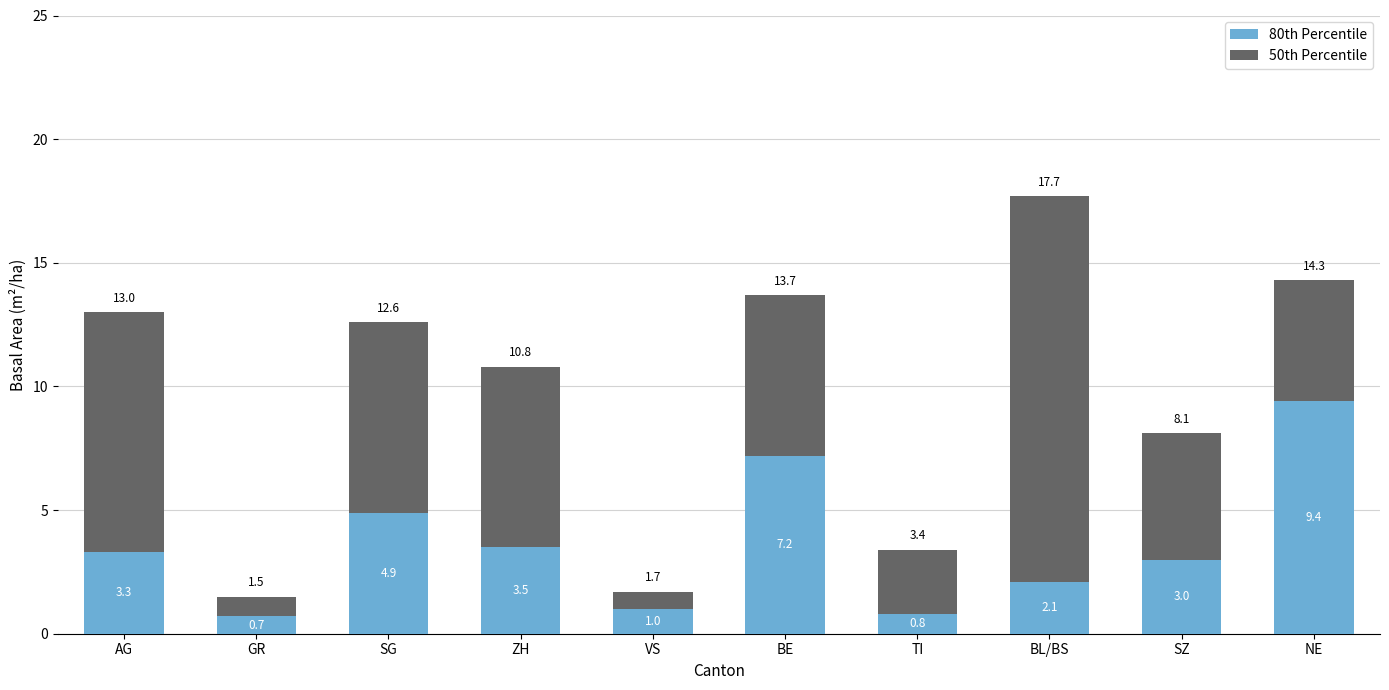

At which category is the sum across all series the highest?

BL/BS